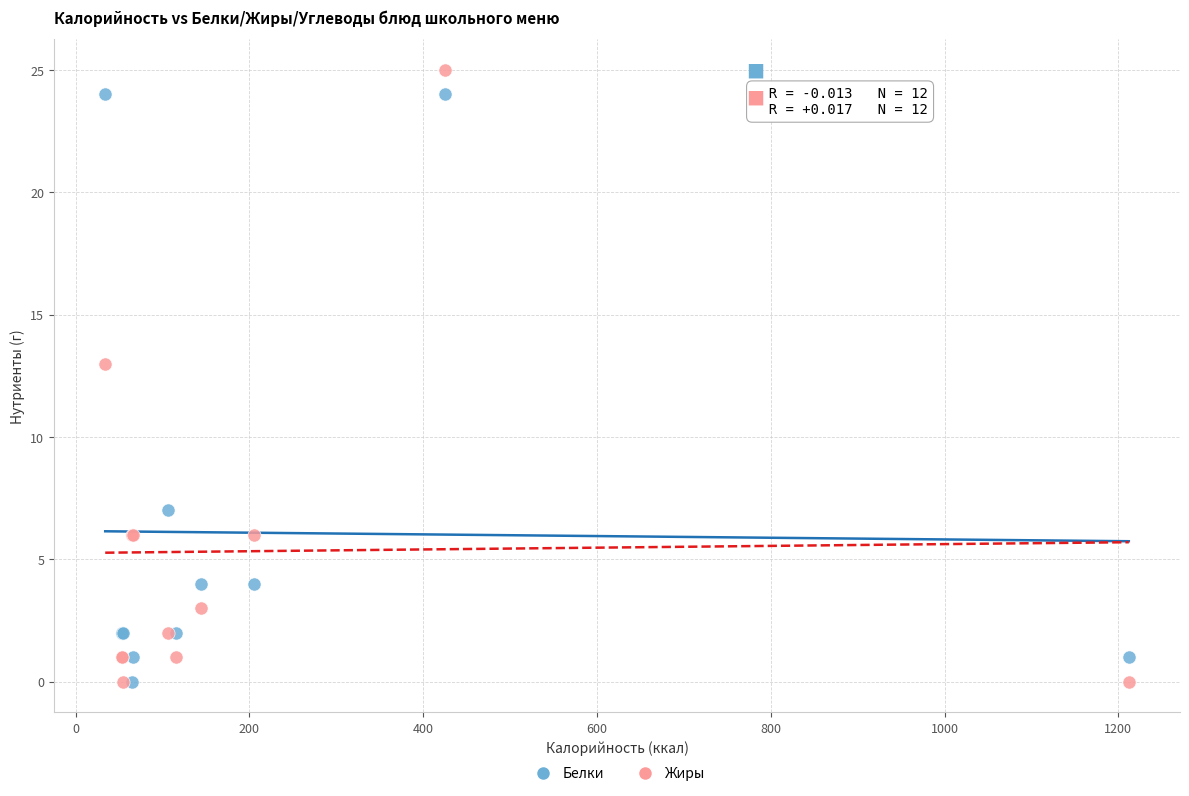

In the Белки series, what Y value is closest to 12?

7